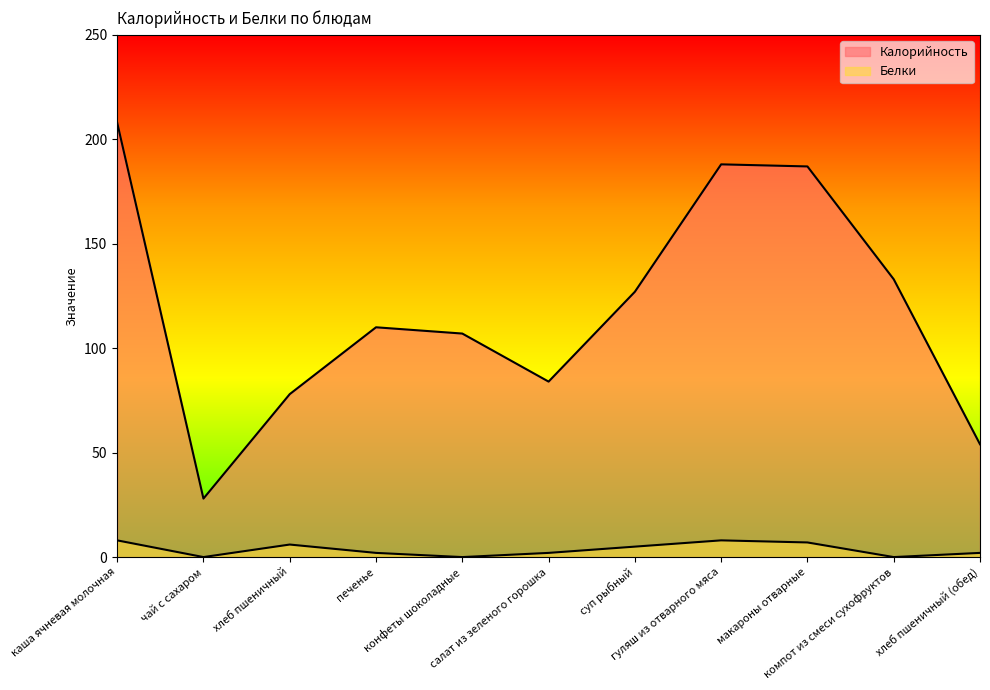

At which category does Белки reach its first local peak?

хлеб пшеничный